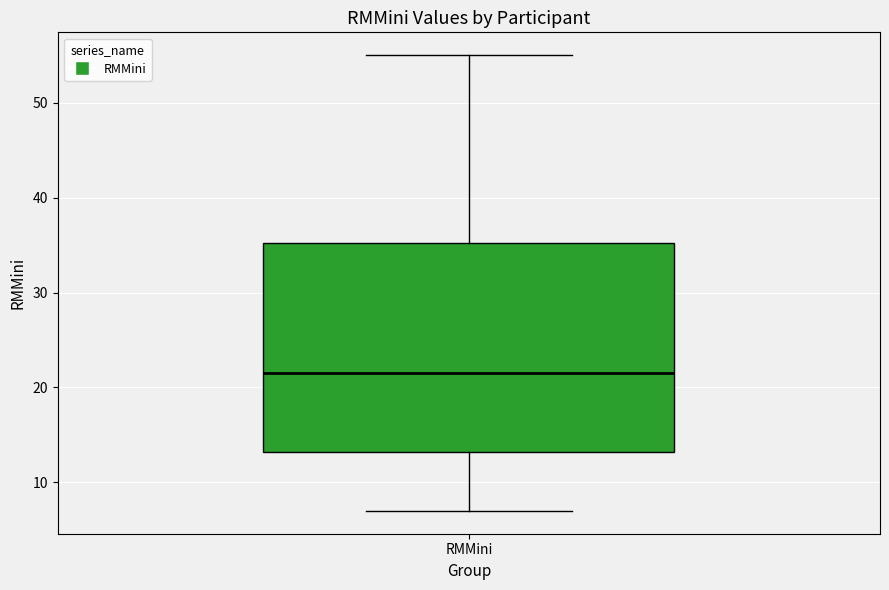

Read this box plot against the y-axis: the position of the median line, the range covered by the box, and the ends of both whiskers. The values are not printed on the chart, so give them approximately, as read against the axis.

median 22, box 13 to 35, whiskers 7 to 55